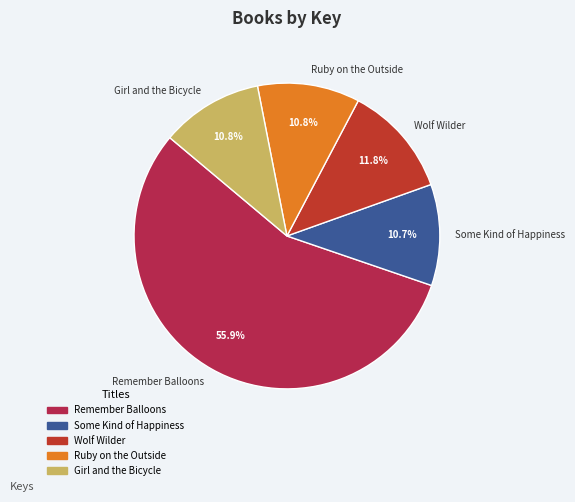

Is there a majority slice in this chart?

Yes